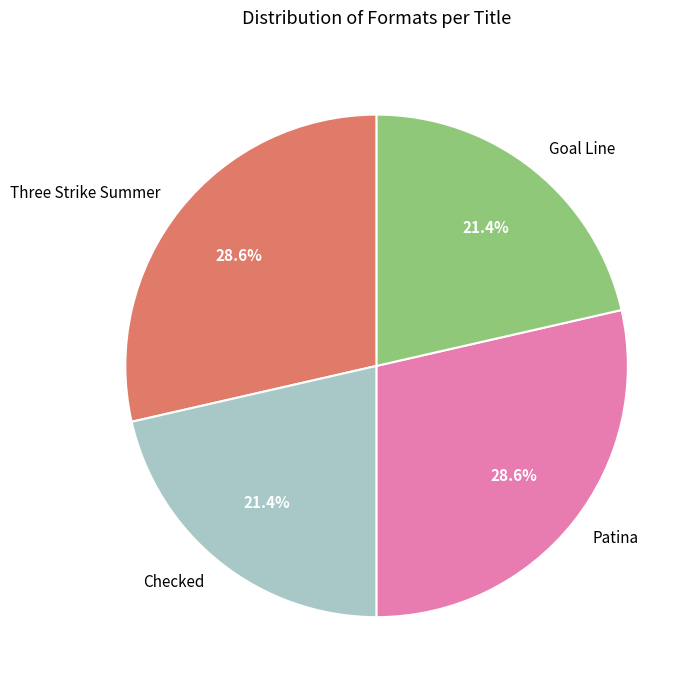

Approximately how many times larger is the value at Checked compared to Goal Line?

1.0